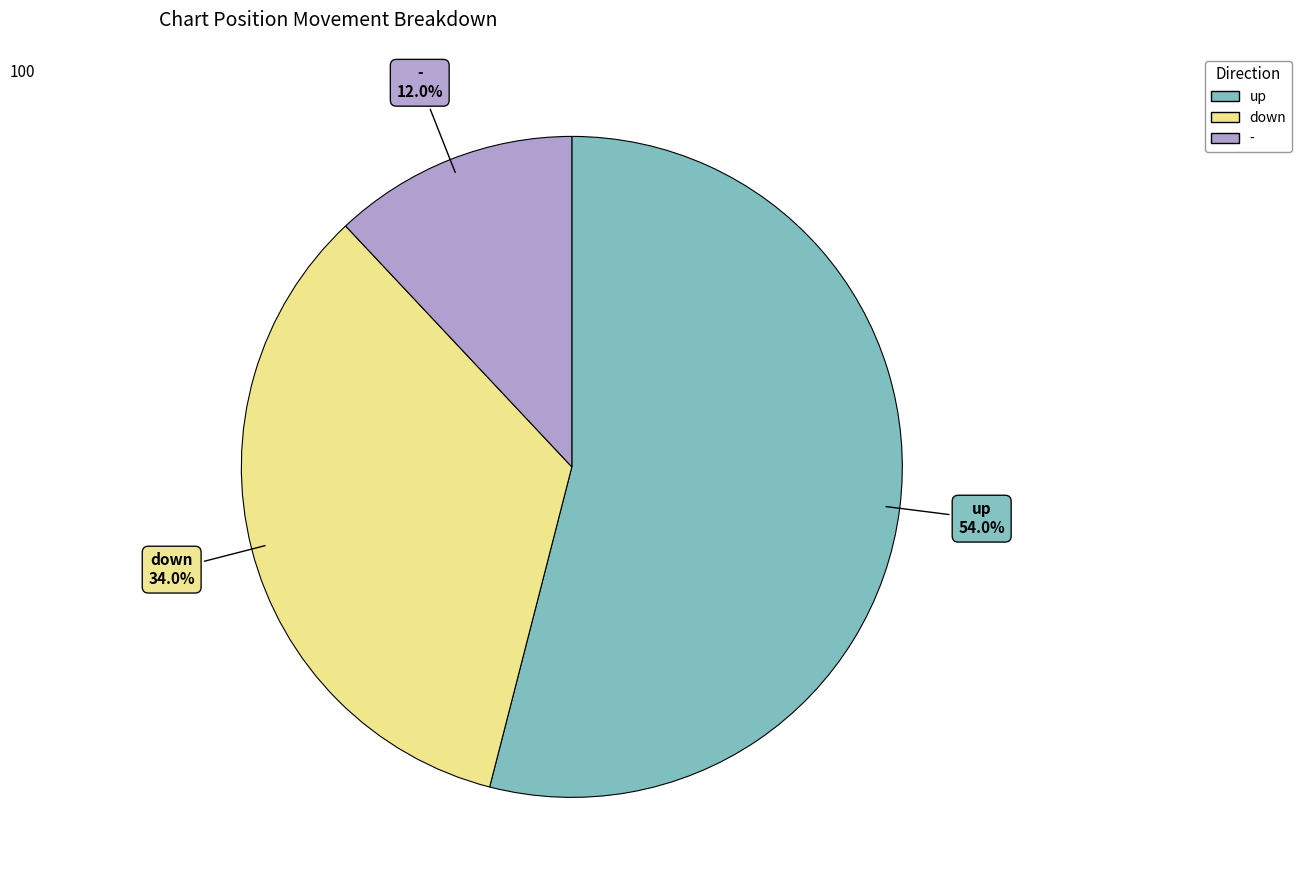

To the nearest percent, what portion does down represent?

34%